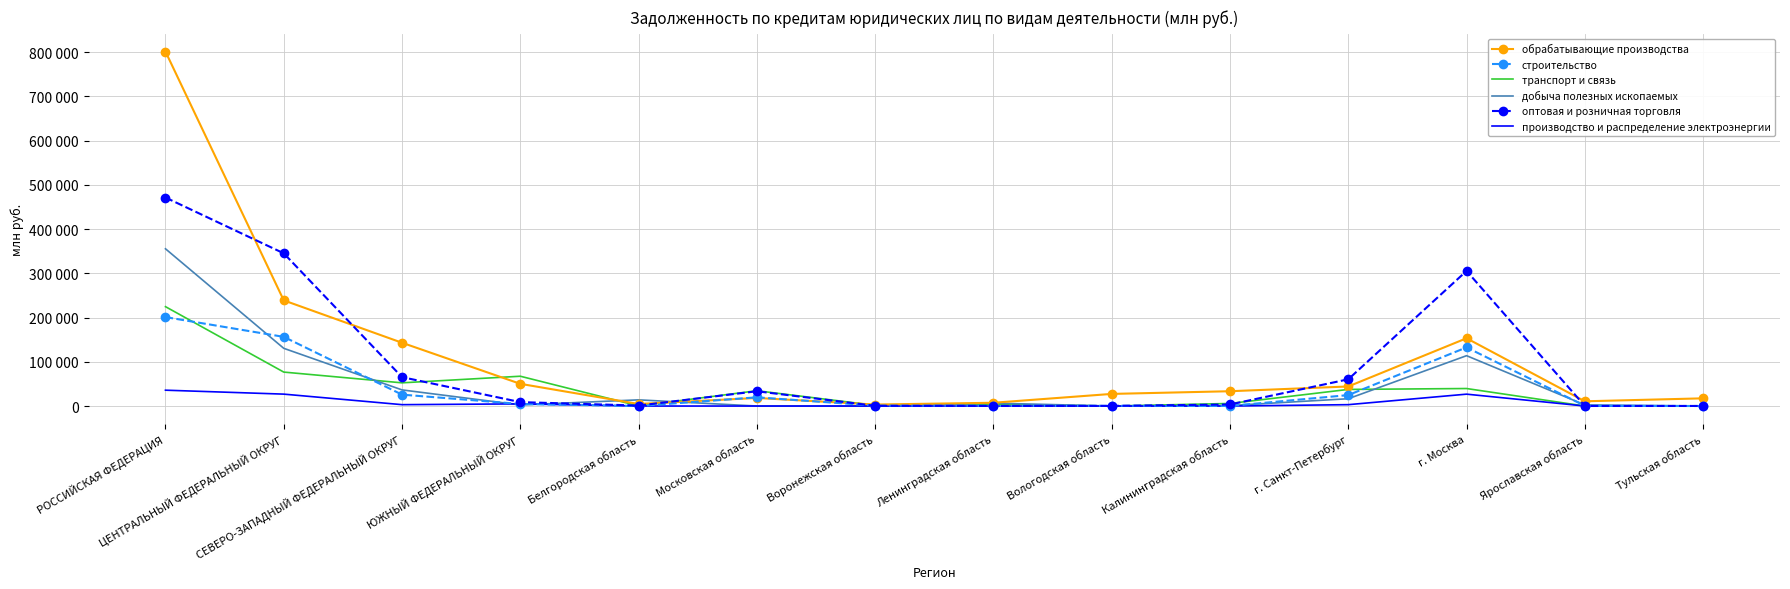

Where do производство и распределение электроэнергии and добыча полезных ископаемых first cross each other?

СЕВЕРО-ЗАПАДНЫЙ ФЕДЕРАЛЬНЫЙ ОКРУГ and ЮЖНЫЙ ФЕДЕРАЛЬНЫЙ ОКРУГ